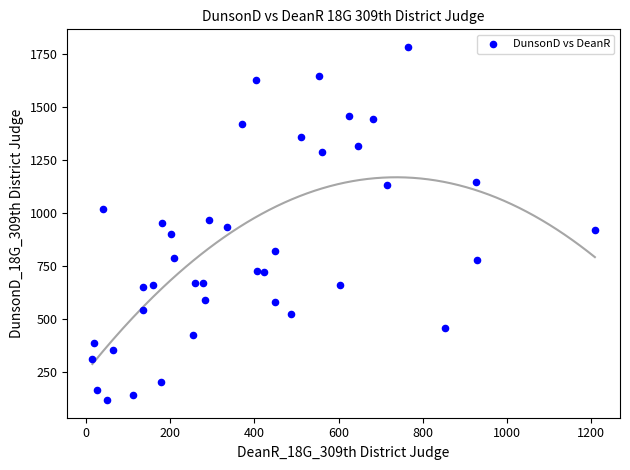

What is the range of X values (max minus min)?

1194